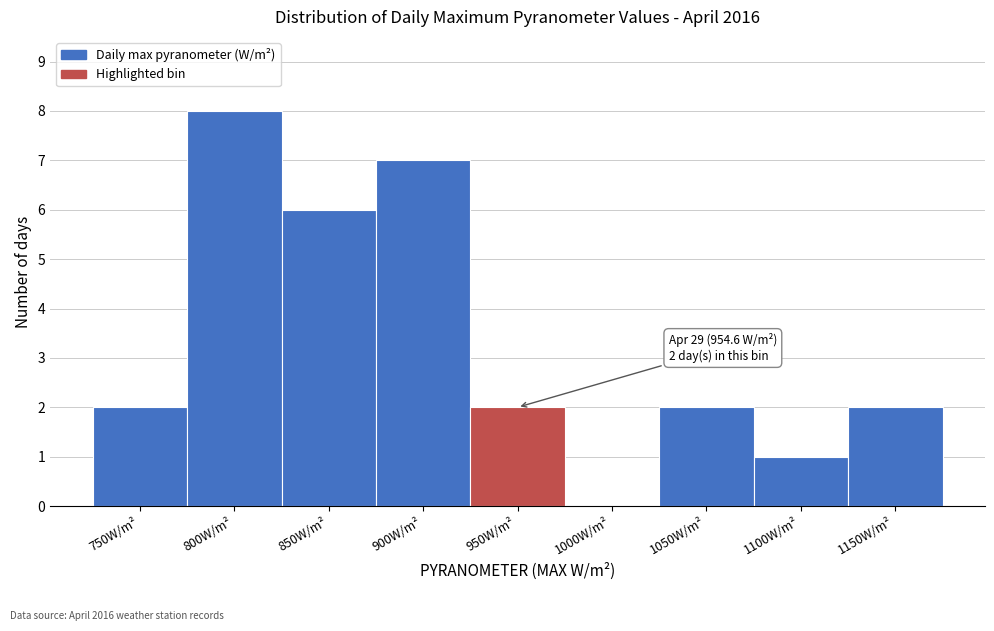

Reading left to right, extract all data points from this chart.

750W/m²=2	800W/m²=8	850W/m²=6	900W/m²=7	950W/m²=2	1000W/m²=0	1050W/m²=2	1100W/m²=1	1150W/m²=2